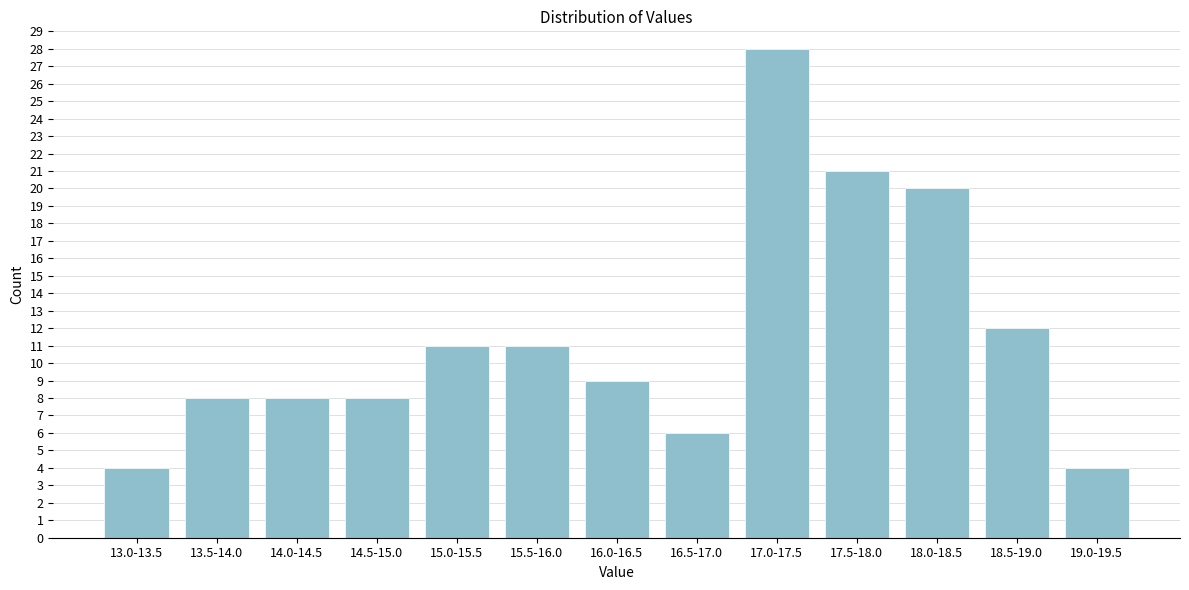

Reading left to right, what are all the values shown in this chart?

4	8	8	8	11	11	9	6	28	21	20	12	4